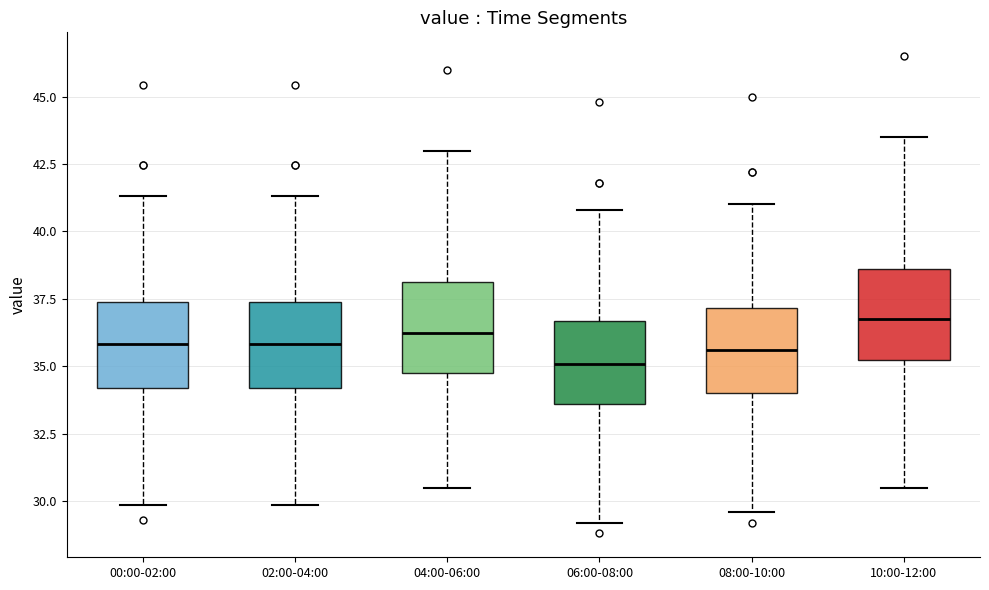

Reading left to right, transcribe this box plot: for each box, give where its median line is, the range the box spans, and where its two whiskers end, as read against the y-axis. The values are not printed on the chart, so give them approximately, as read against the axis.

00:00-02:00: median 36.0, box 34.0 to 37.5, whiskers 30.0 to 41.5
02:00-04:00: median 36.0, box 34.0 to 37.5, whiskers 30.0 to 41.5
04:00-06:00: median 36.5, box 35.0 to 38.0, whiskers 30.5 to 43.0
06:00-08:00: median 35.0, box 33.5 to 36.5, whiskers 29.0 to 41.0
08:00-10:00: median 35.5, box 34.0 to 37.0, whiskers 29.5 to 41.0
10:00-12:00: median 37.0, box 35.5 to 38.5, whiskers 30.5 to 43.5